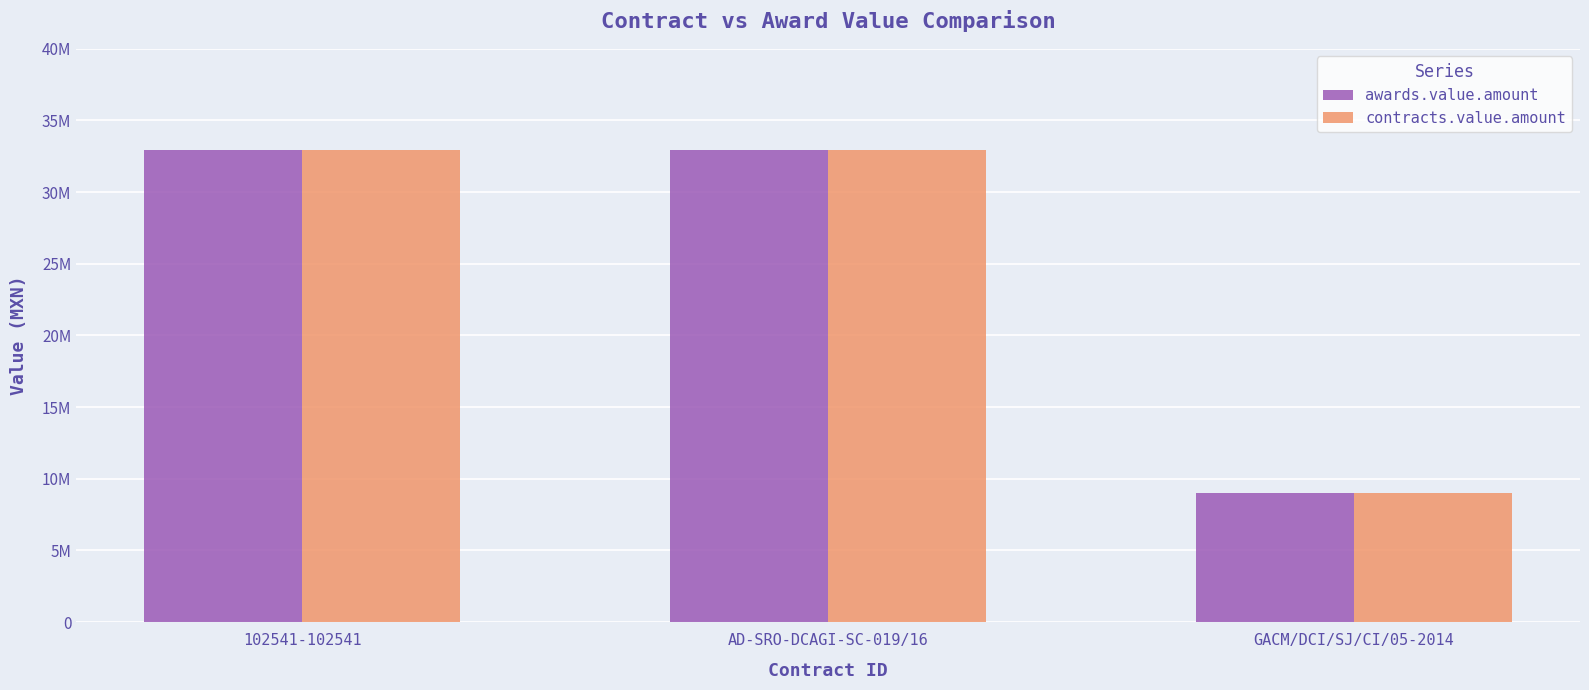

What is the value of the contracts.value.amount bar at the 1st from the left?

32925000